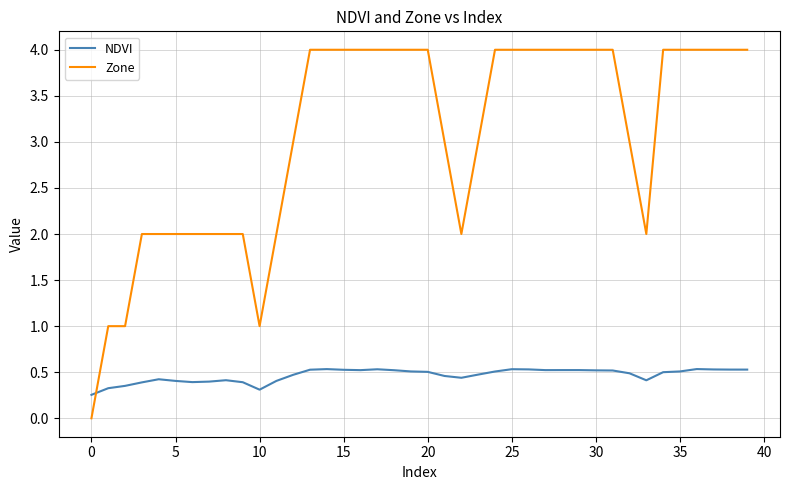

Which series has the largest total across all categories?

Zone